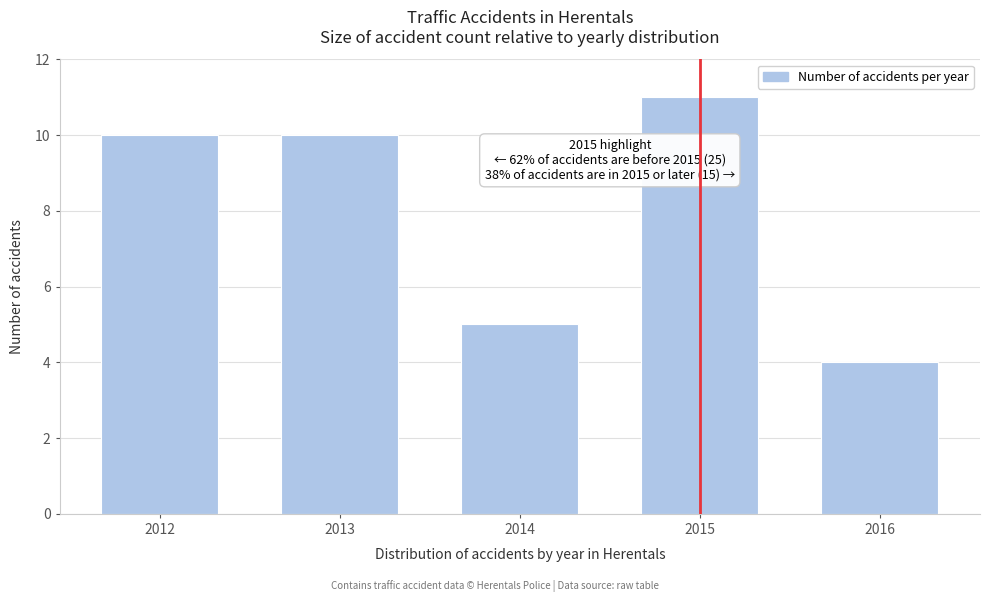

Reading left to right, transcribe all the data shown in this chart.

2012=10	2013=10	2014=5	2015=11	2016=4